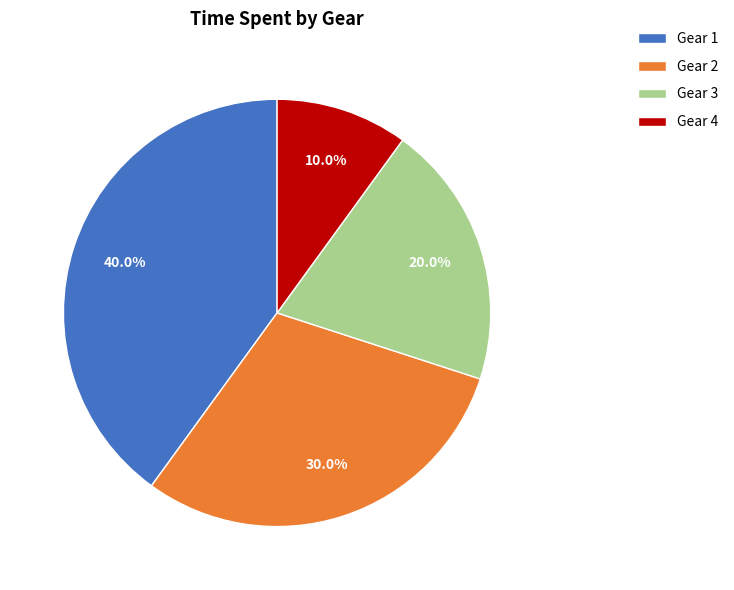

Rank the categories by value from lowest to highest.

Gear 4, Gear 3, Gear 2, Gear 1